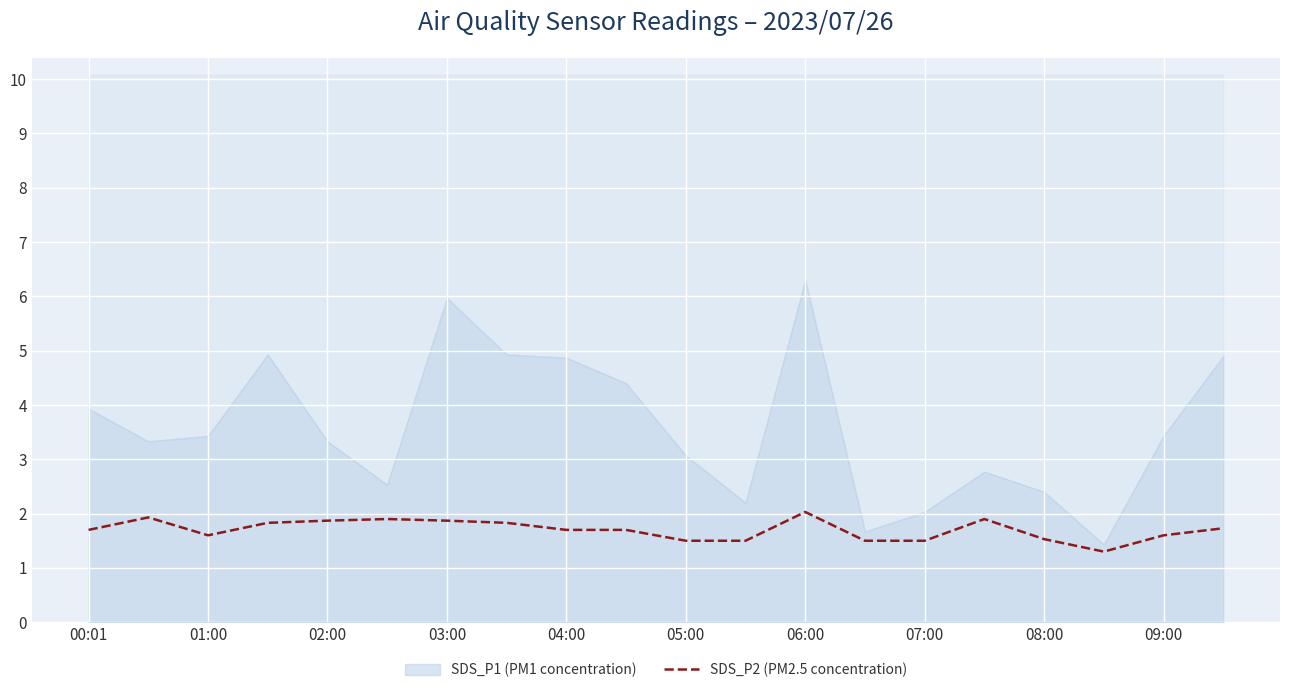

What is the highest value of the SDS_P2 (PM2.5 concentration) series?

2.0